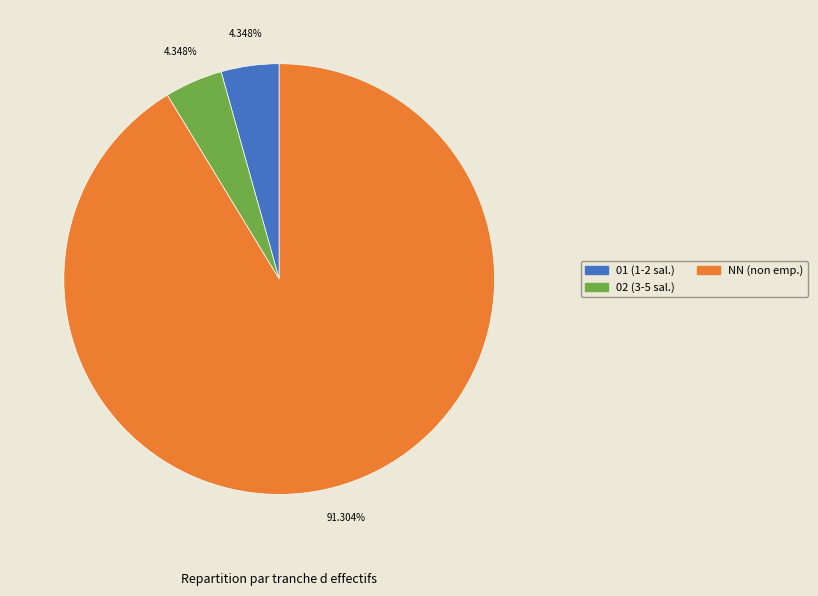

Combined, do NN (non emp.) and 02 (3-5 sal.) account for over 50%?

Yes